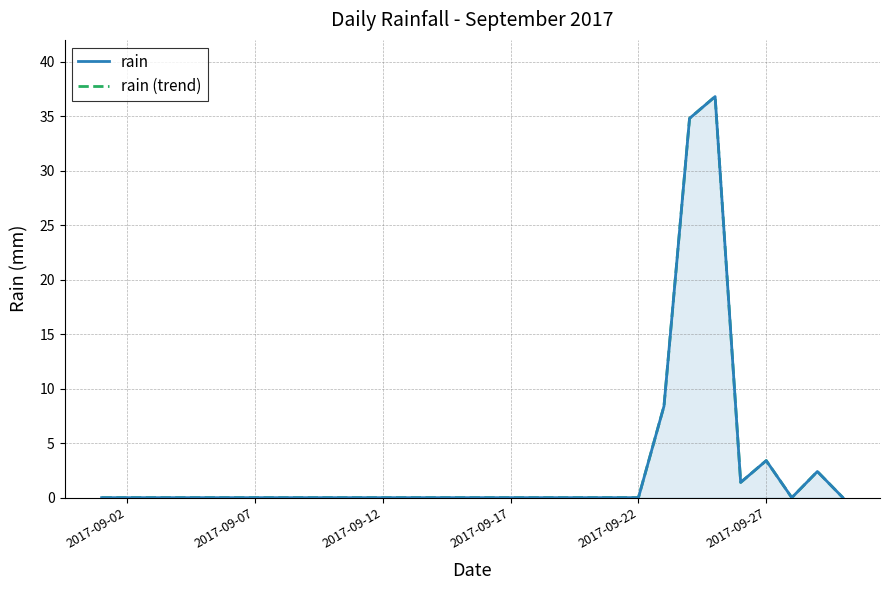

At how many categories does at least one series exceed 22?

2